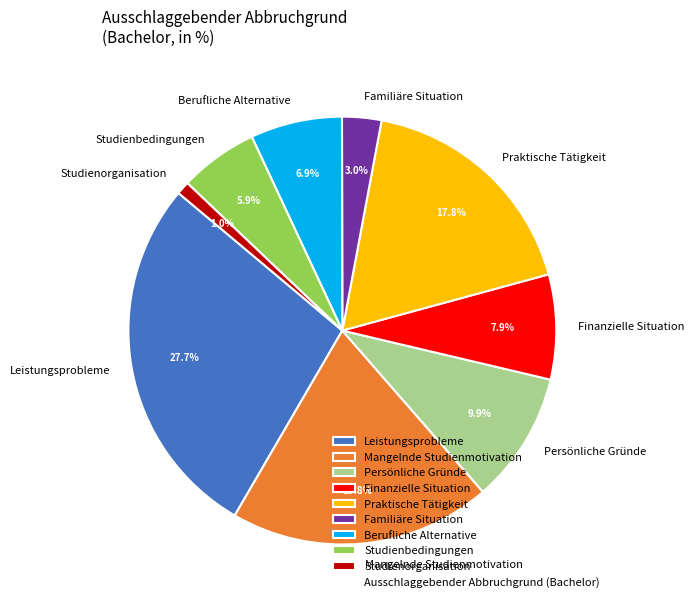

Combined, do Praktische Tätigkeit and Berufliche Alternative account for over 50%?

No